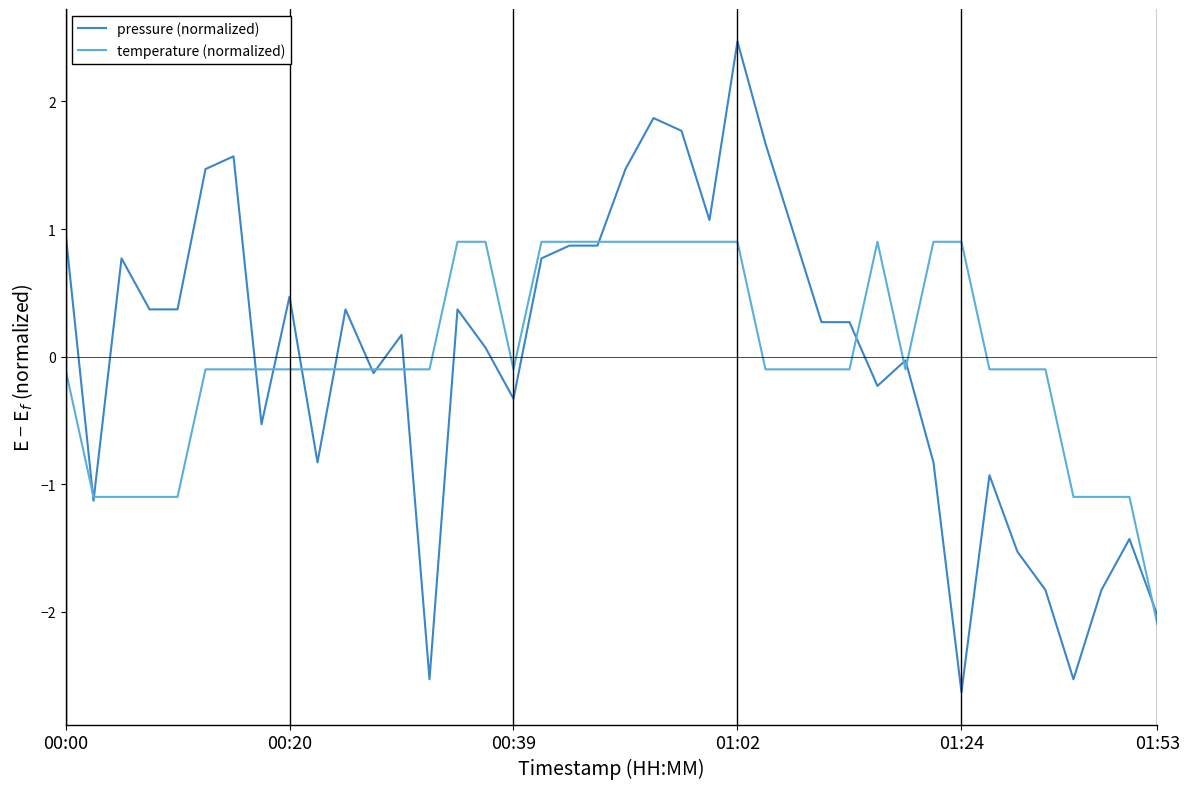

What is the minimum value shown in the chart?

-2.6